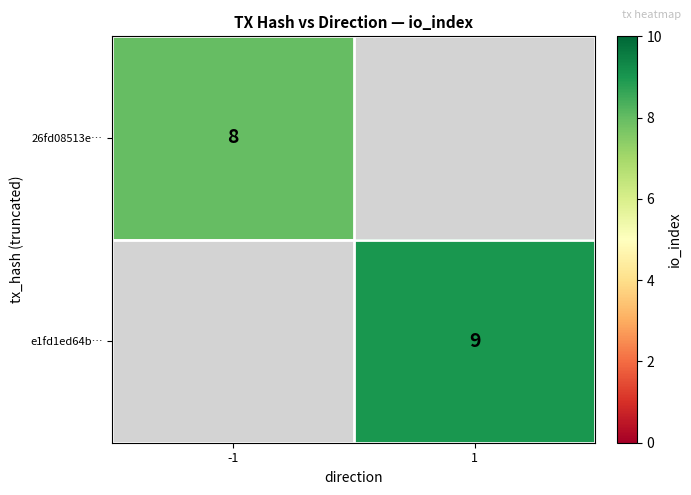

Is the value of 26fd08513e… at -1 greater than the value of e1fd1ed64b… at 1?

No